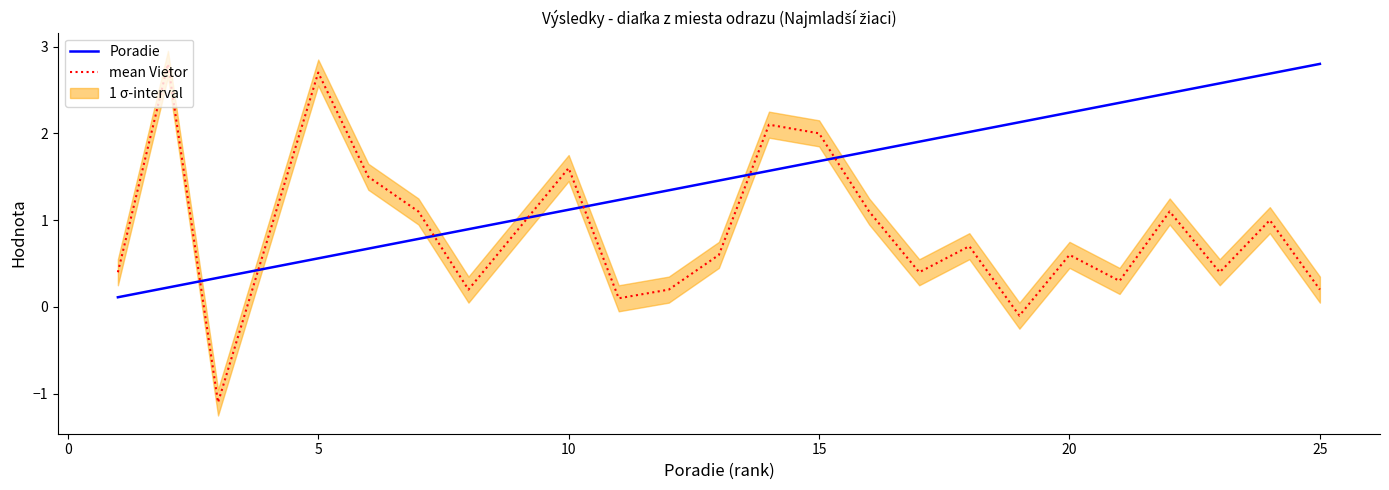

True or false: mean Vietor and Poradie intersect in this chart.

True